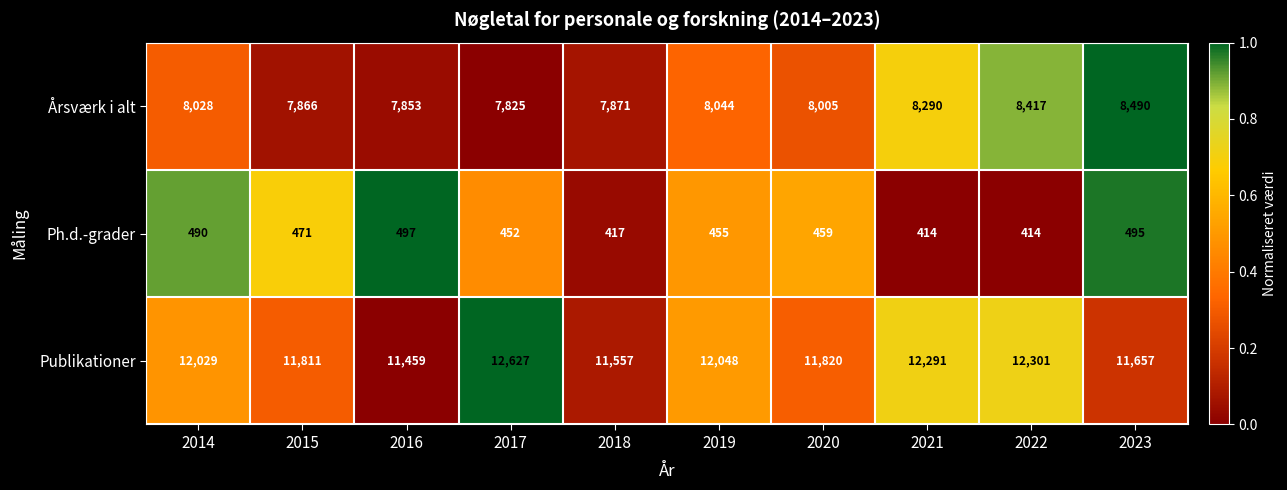

Reading left to right, list all the values displayed in this chart.

Årsværk i alt: 8028	7866	7853	7825	7871	8044	8005	8290	8417	8490
Ph.d.-grader: 490	471	497	452	417	455	459	414	414	495
Publikationer: 12029	11811	11459	12627	11557	12048	11820	12291	12301	11657